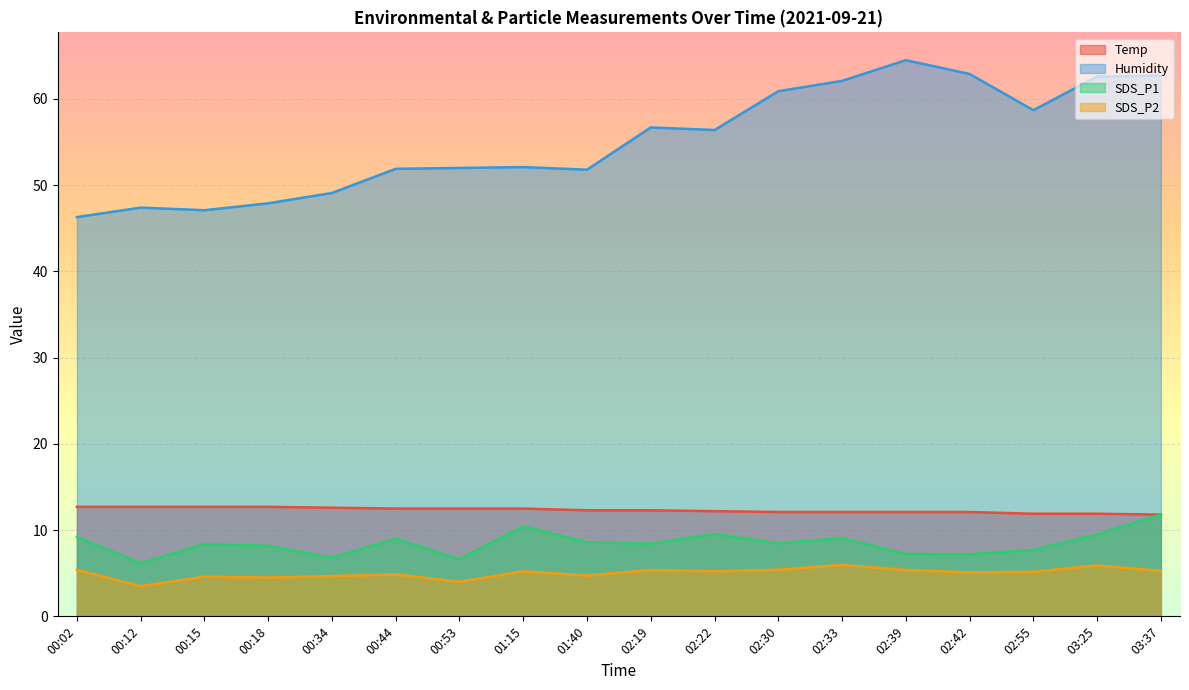

True or false: SDS_P2 and Temp cross at least once.

False